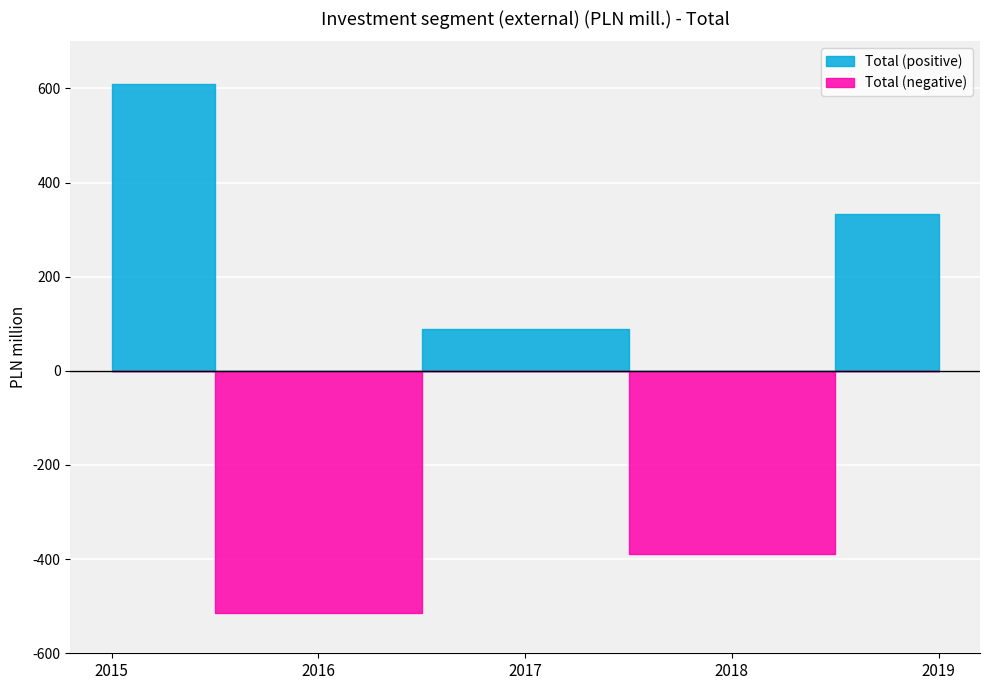

The value at 2018 is -249. True or false?

False